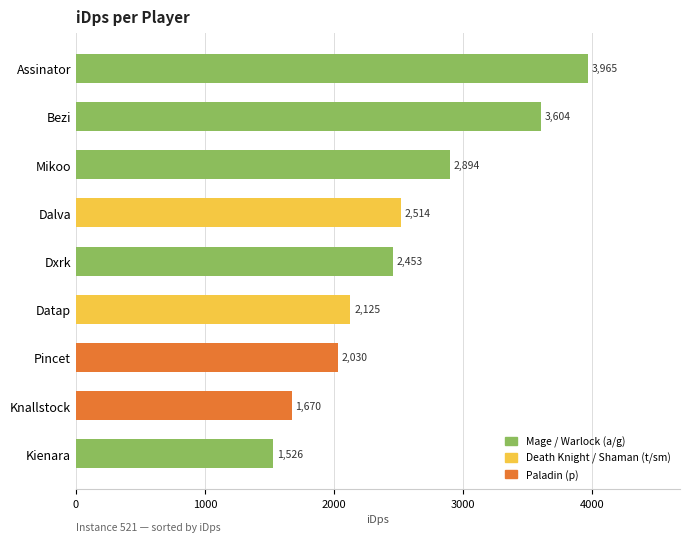

Rank the categories by value from lowest to highest.

Kienara, Knallstock, Pincet, Datap, Dxrk, Dalva, Mikoo, Bezi, Assinator